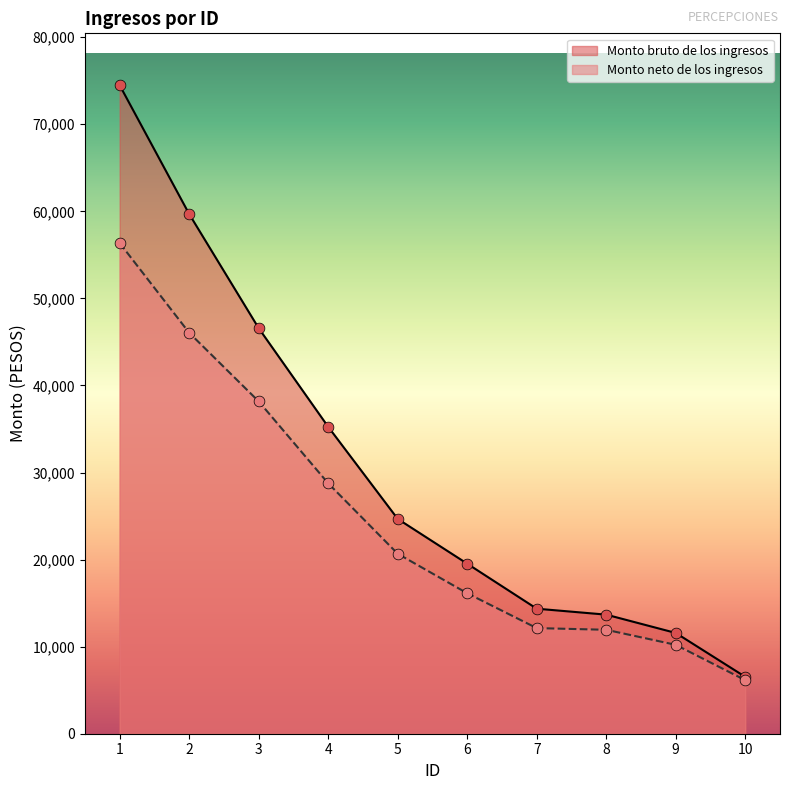

At which category is the sum across all series the highest?

1